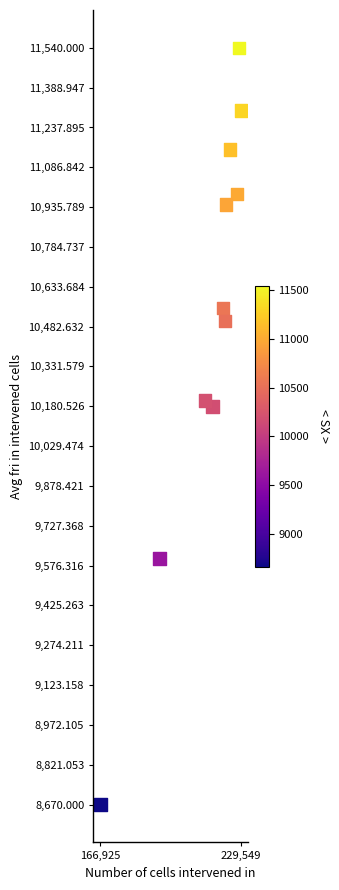

What is the range of Y values (max minus min)?

2870